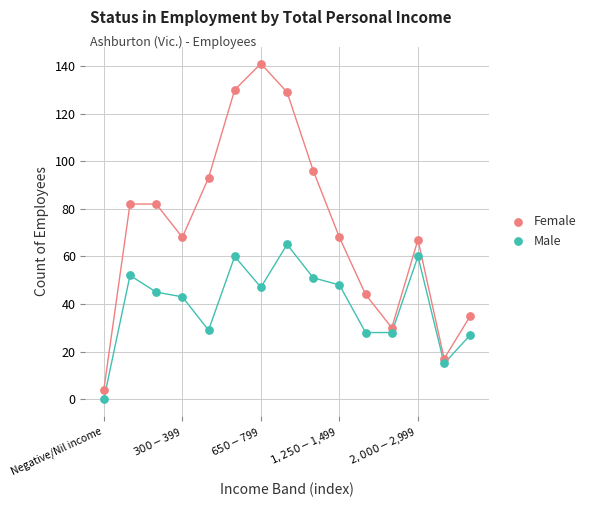

Across all data points, what is the range of Y values (max minus min)?

141